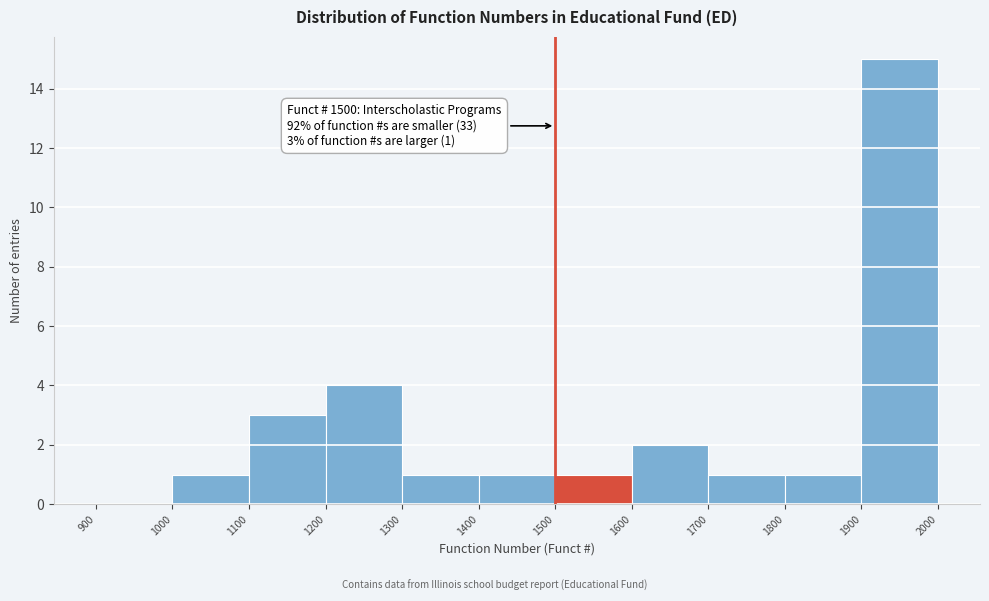

Which range on the x-axis has the tallest bar?

1900 to 2000